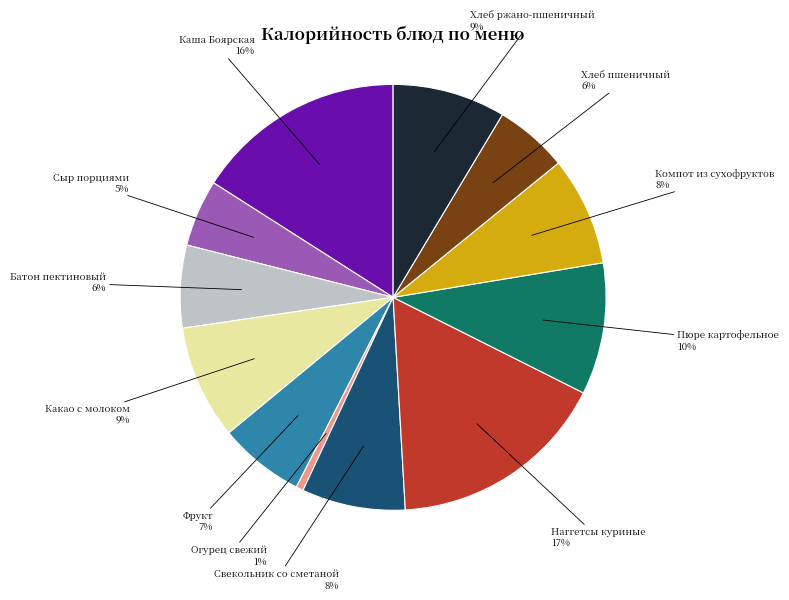

Does Каша Боярская represent more than half of the total?

No